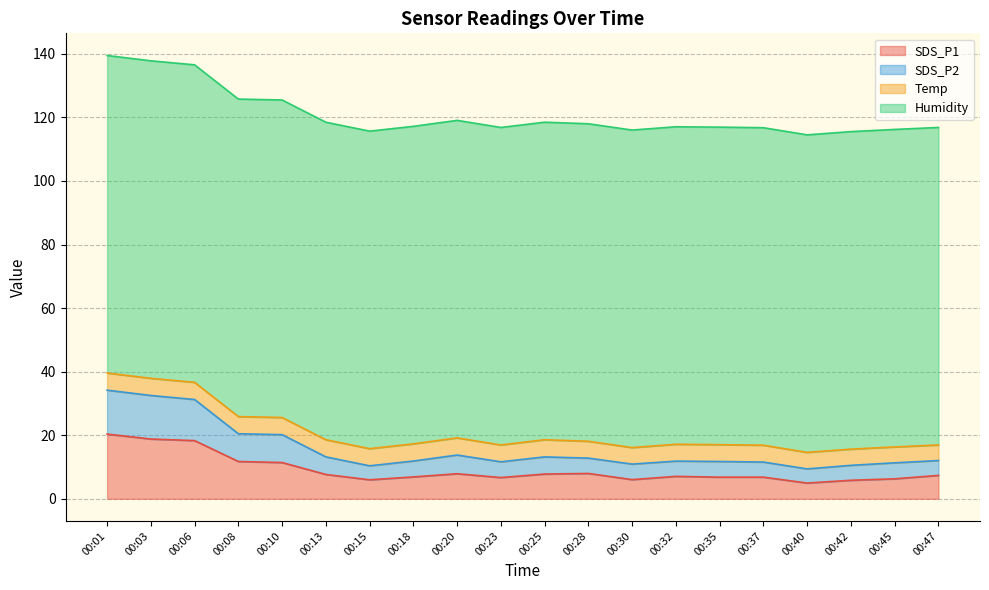

What is the total value across all series at 00:35?

116.9